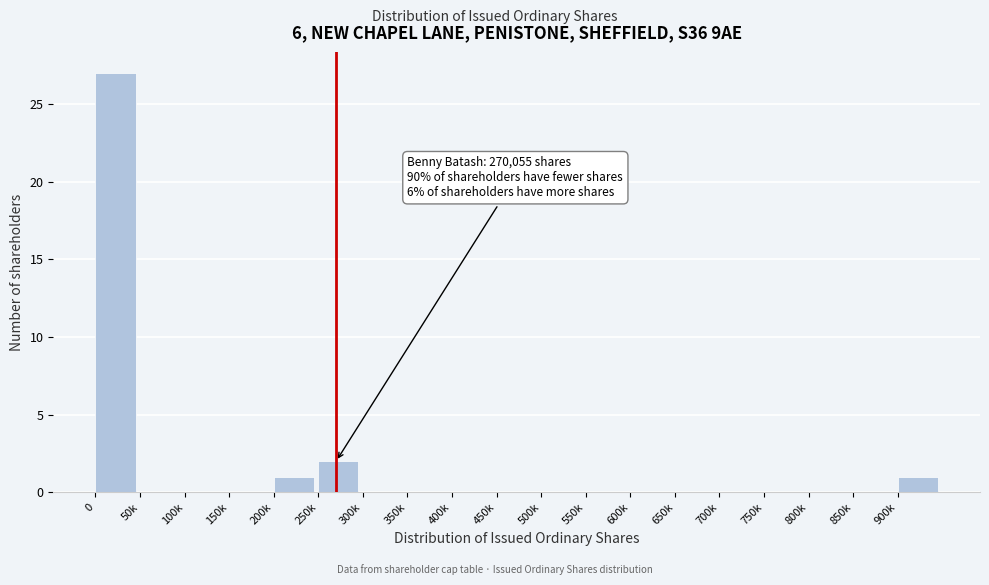

Reading left to right, list all the values displayed in this chart.

0=27	50k=0	100k=0	150k=0	200k=1	250k=2	300k=0	350k=0	400k=0	450k=0	500k=0	550k=0	600k=0	650k=0	700k=0	750k=0	800k=0	850k=0	900k=1